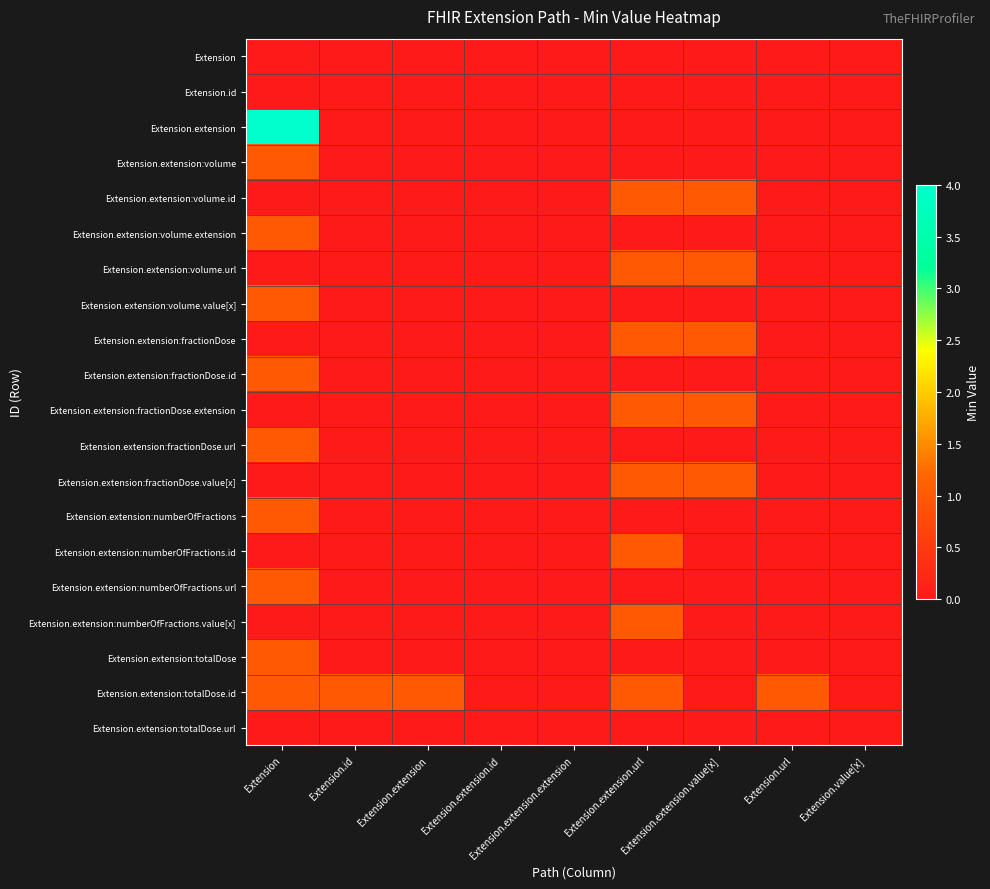

Which series has the largest range (max minus min)?

Extension.extension